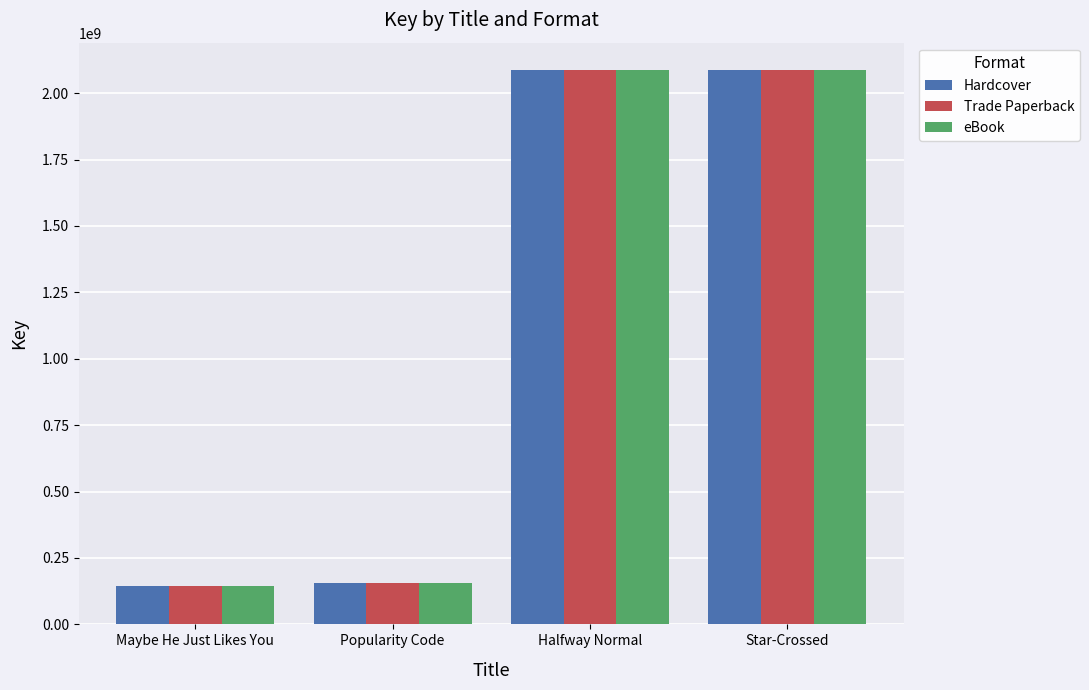

What is the difference between the maximum and second lowest values in the Trade Paperback series?

1931049853